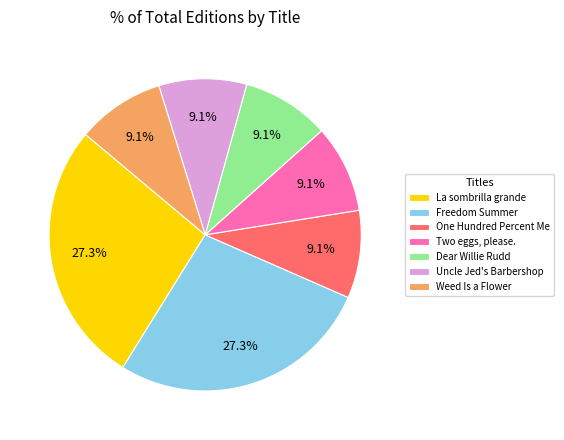

To the nearest percent, what is the difference between the La sombrilla grande and Uncle Jed's Barbershop slice percentages?

18%